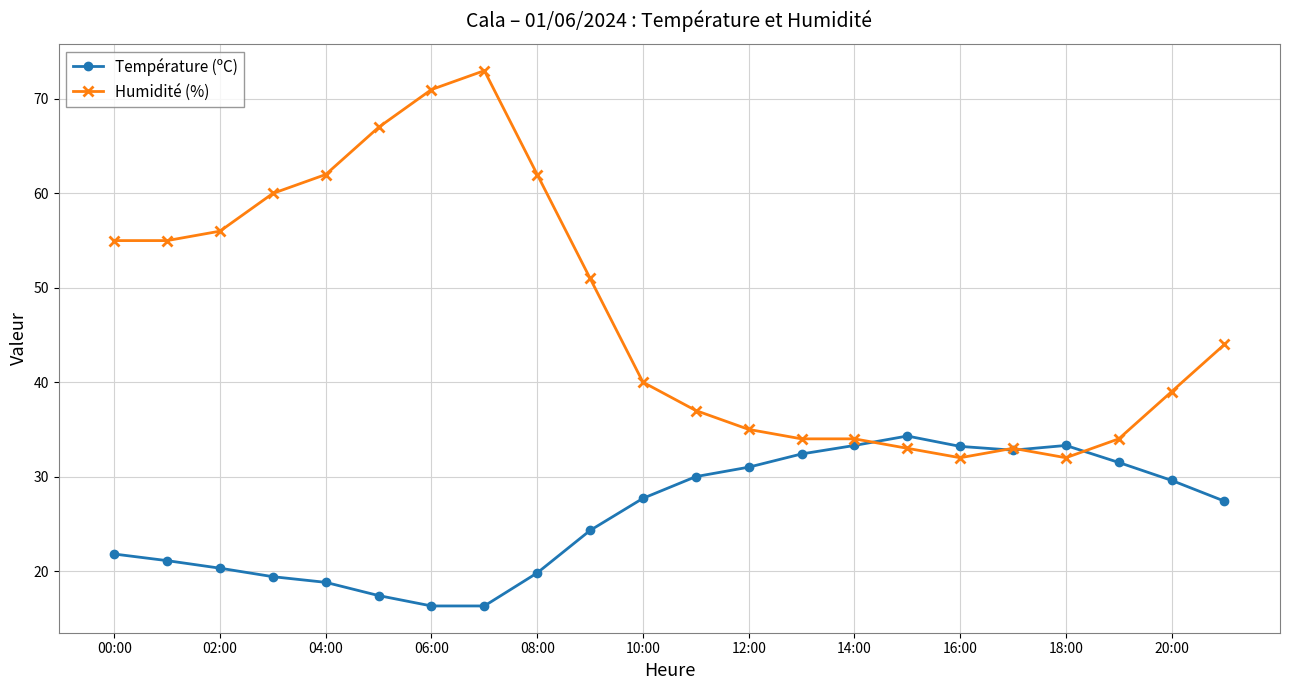

Which series has the widest spread of values?

Humidité (%)